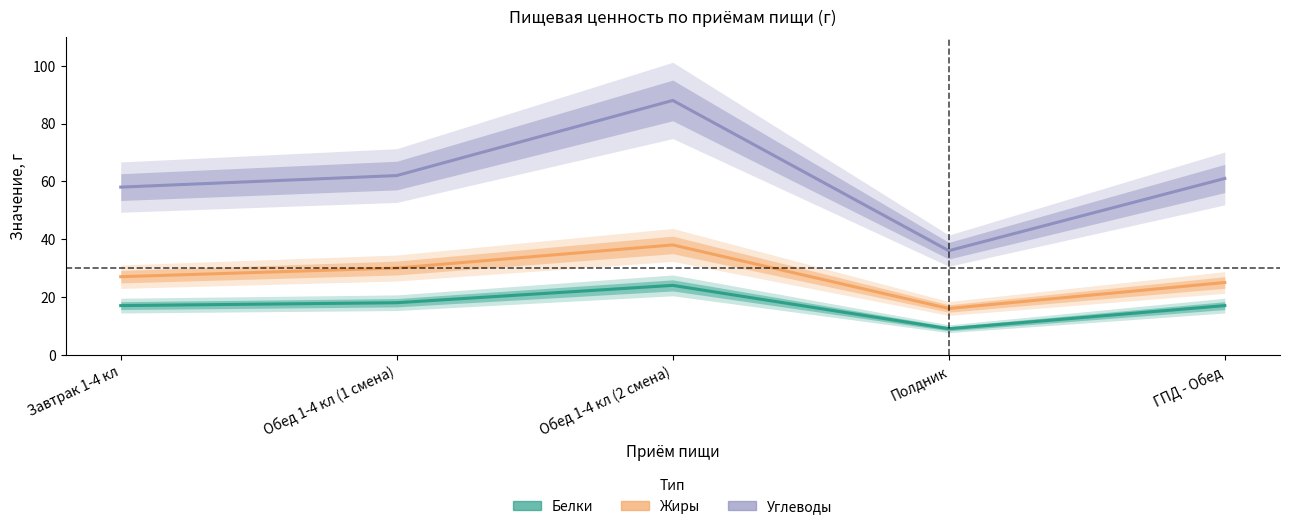

What is the total value across all series at Завтрак 1-4 кл?

102